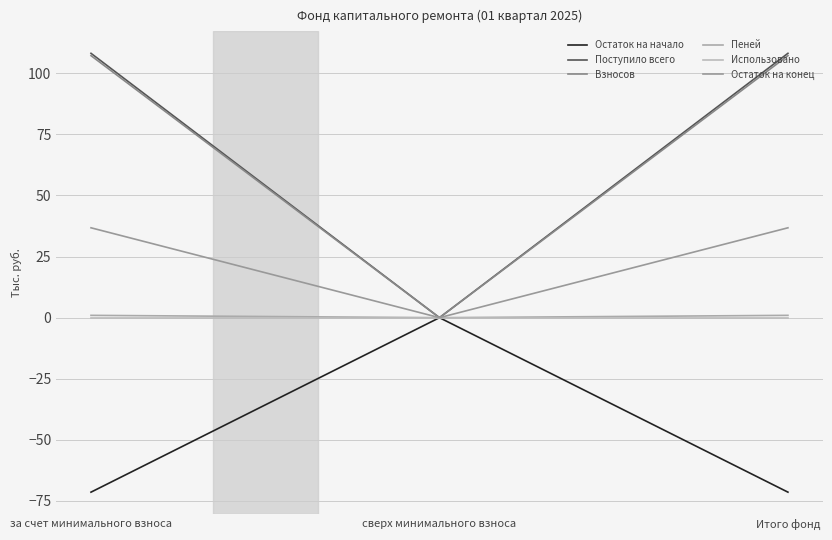

How many lines are shown in the chart?

6